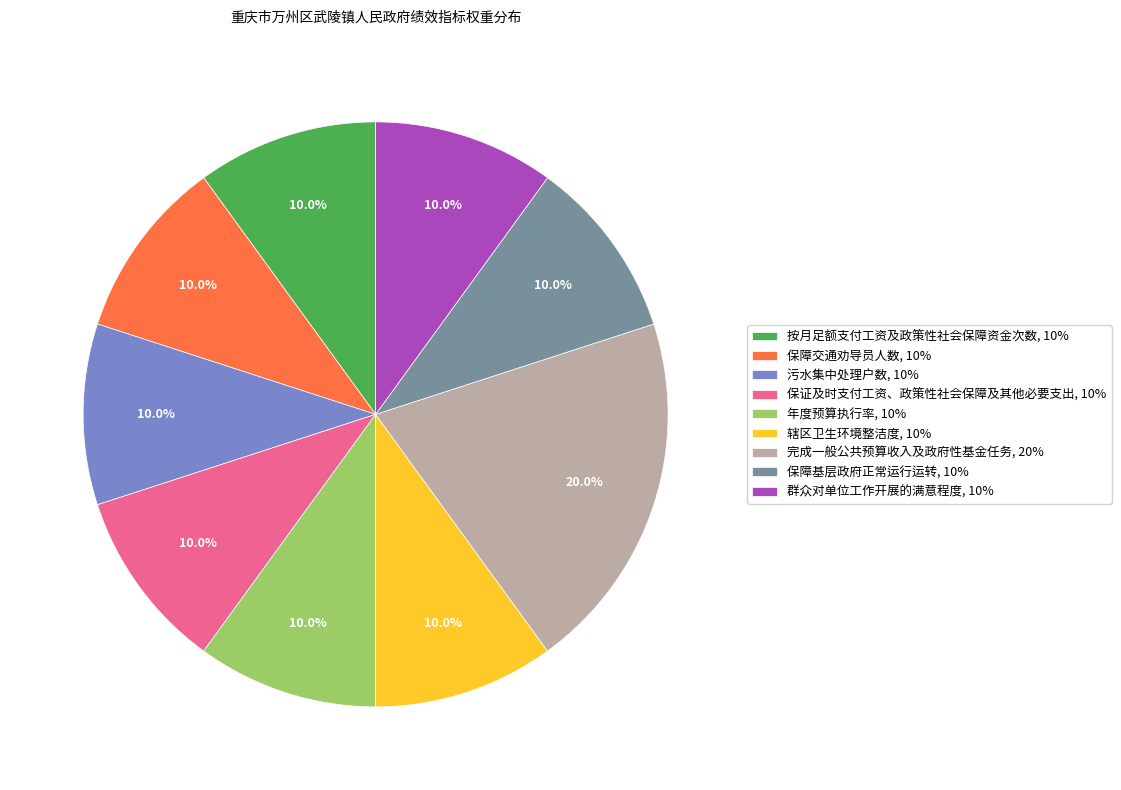

What is the total percentage of 群众对单位工作开展的满意程度 and 保证及时支付工资、政策性社会保障及其他必要支出?

20.0%